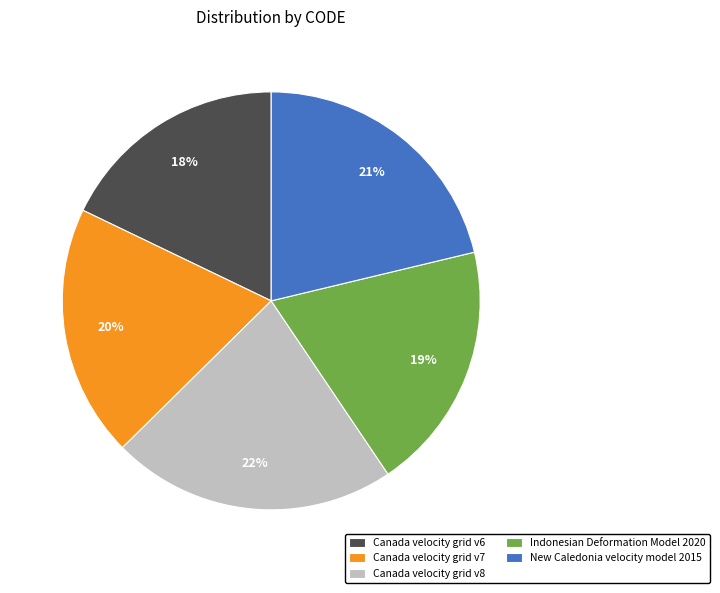

Is there any slice that represents more than half of the pie?

No